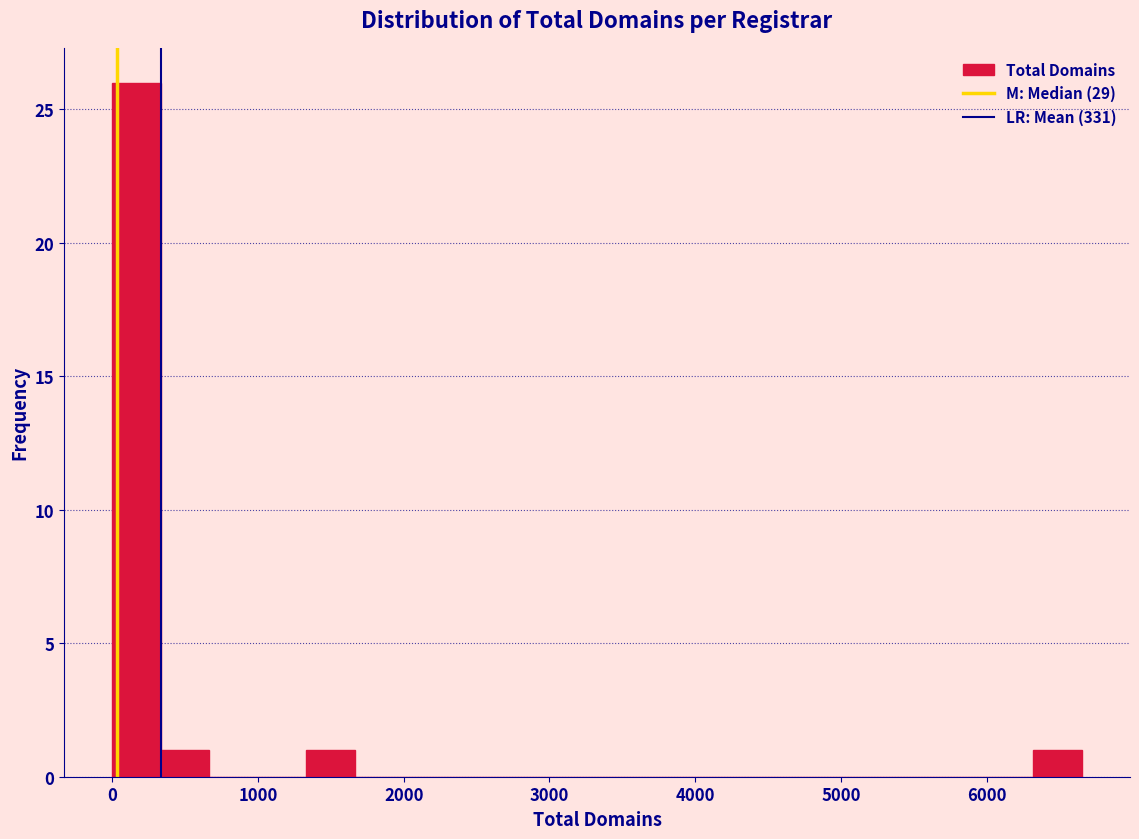

Around what value on the x-axis is the tallest bar? Give the approximate position of its centre, as read against the axis.

200